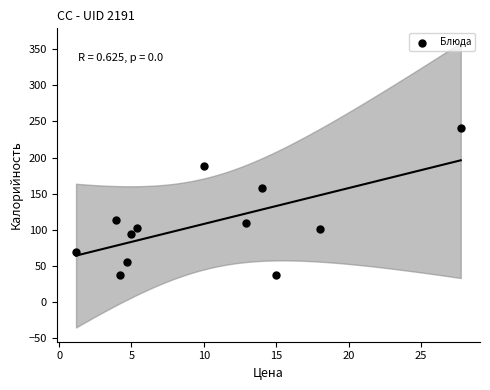

What is the range of X values (max minus min)?

26.6